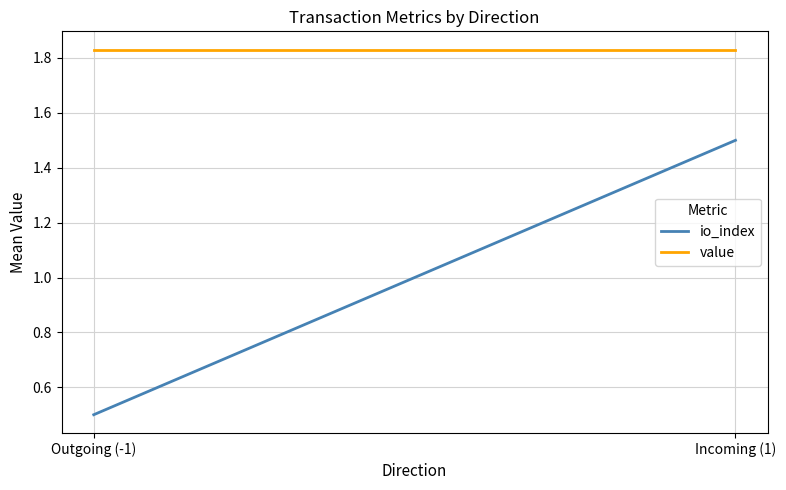

At which label does io_index reach its minimum?

Outgoing (-1)